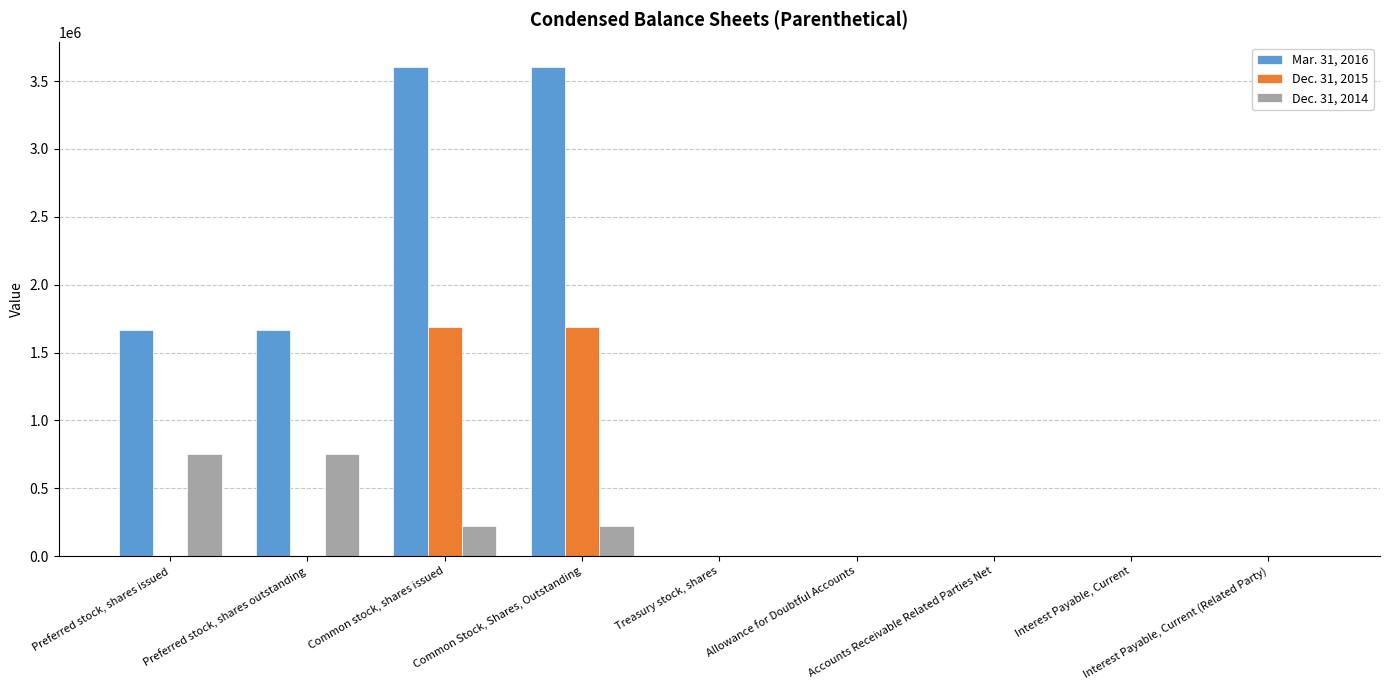

Which category has the lowest value in the Mar. 31, 2016 series?

Treasury stock, shares